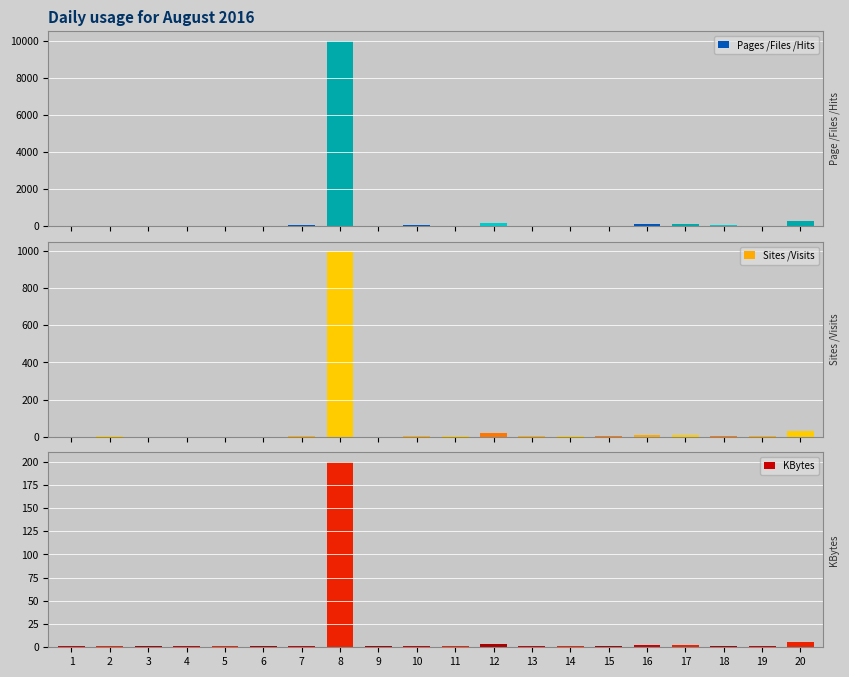

The value of Pages /Files /Hits at 6 is 1. True or false?

True